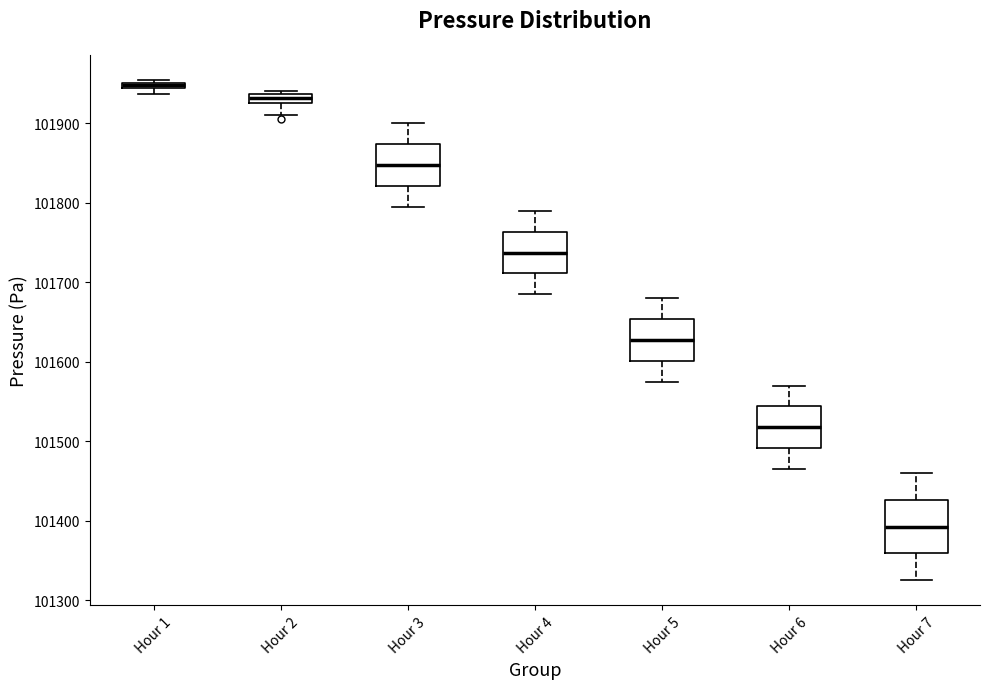

Where is the upper edge of the box for Hour 4 on the y-axis? The values are not printed on the chart, so give them approximately, as read against the axis.

101760